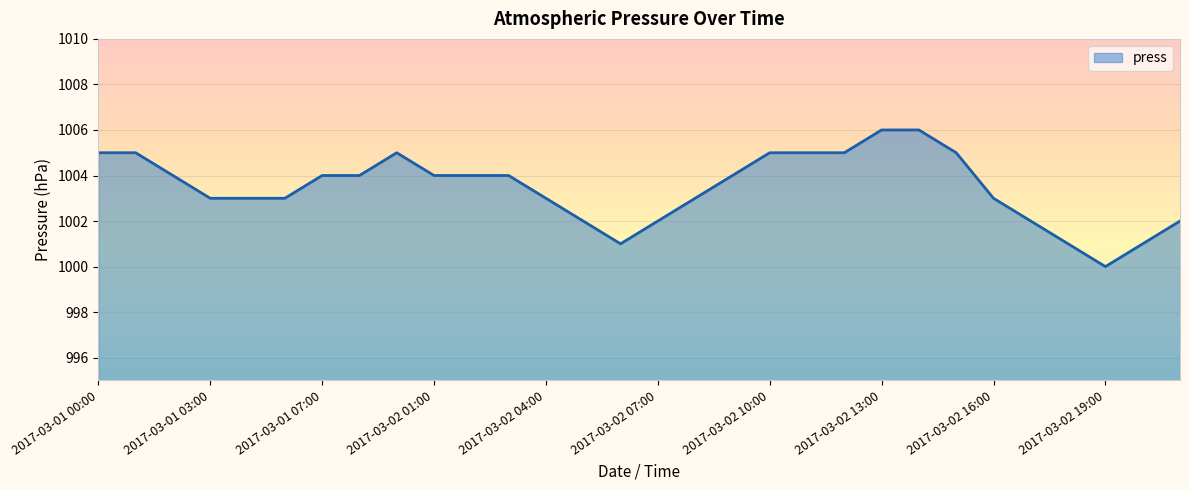

Rank the categories by value from lowest to highest.

2017-03-02 19:00, 2017-03-02 06:00, 2017-03-02 18:00, 2017-03-02 20:00, 2017-03-02 05:00, 2017-03-02 07:00, 2017-03-02 17:00, 2017-03-02 21:00, 2017-03-01 03:00, 2017-03-01 05:00, 2017-03-01 06:00, 2017-03-02 04:00, 2017-03-02 08:00, 2017-03-02 16:00, 2017-03-01 02:00, 2017-03-01 07:00, 2017-03-01 08:00, 2017-03-02 01:00, 2017-03-02 02:00, 2017-03-02 03:00, 2017-03-02 09:00, 2017-03-01 00:00, 2017-03-01 01:00, 2017-03-02 00:00, 2017-03-02 10:00, 2017-03-02 11:00, 2017-03-02 12:00, 2017-03-02 15:00, 2017-03-02 13:00, 2017-03-02 14:00